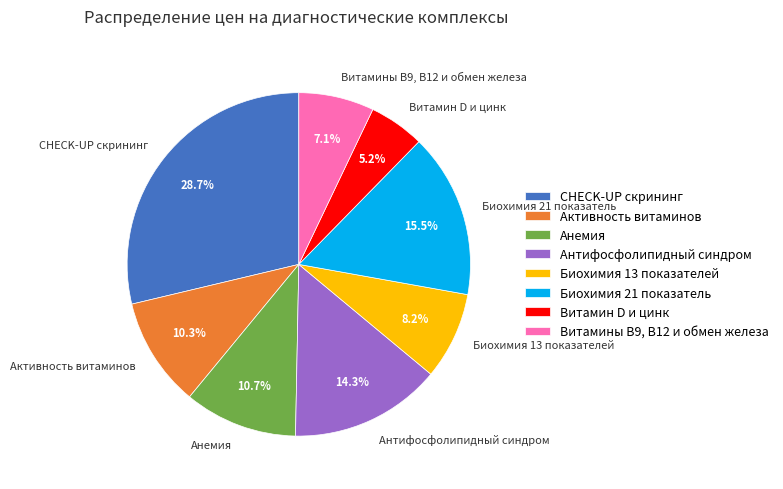

True or false: Биохимия 21 показатель accounts for 8% of the total.

False